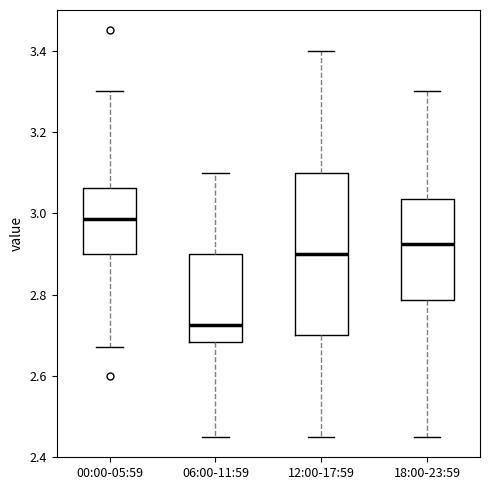

Reading left to right, transcribe this box plot: for each box, give where its median line is, the range the box spans, and where its two whiskers end, as read against the y-axis. The values are not printed on the chart, so give them approximately, as read against the axis.

00:00-05:59: median 2.98, box 2.90 to 3.06, whiskers 2.68 to 3.30
06:00-11:59: median 2.72, box 2.68 to 2.90, whiskers 2.46 to 3.10
12:00-17:59: median 2.90, box 2.70 to 3.10, whiskers 2.46 to 3.40
18:00-23:59: median 2.92, box 2.78 to 3.04, whiskers 2.46 to 3.30